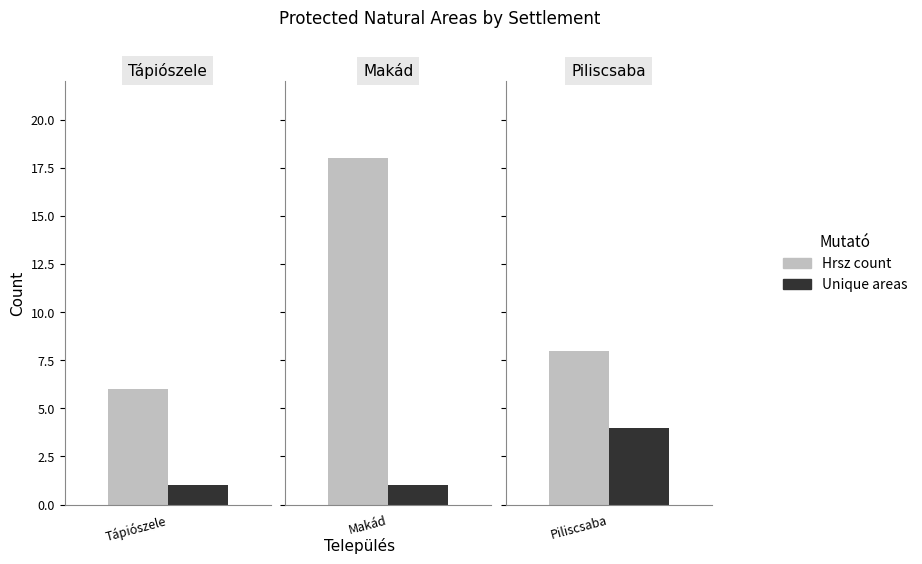

Rank the series by their average value, from highest to lowest.

Hrsz count, Unique areas